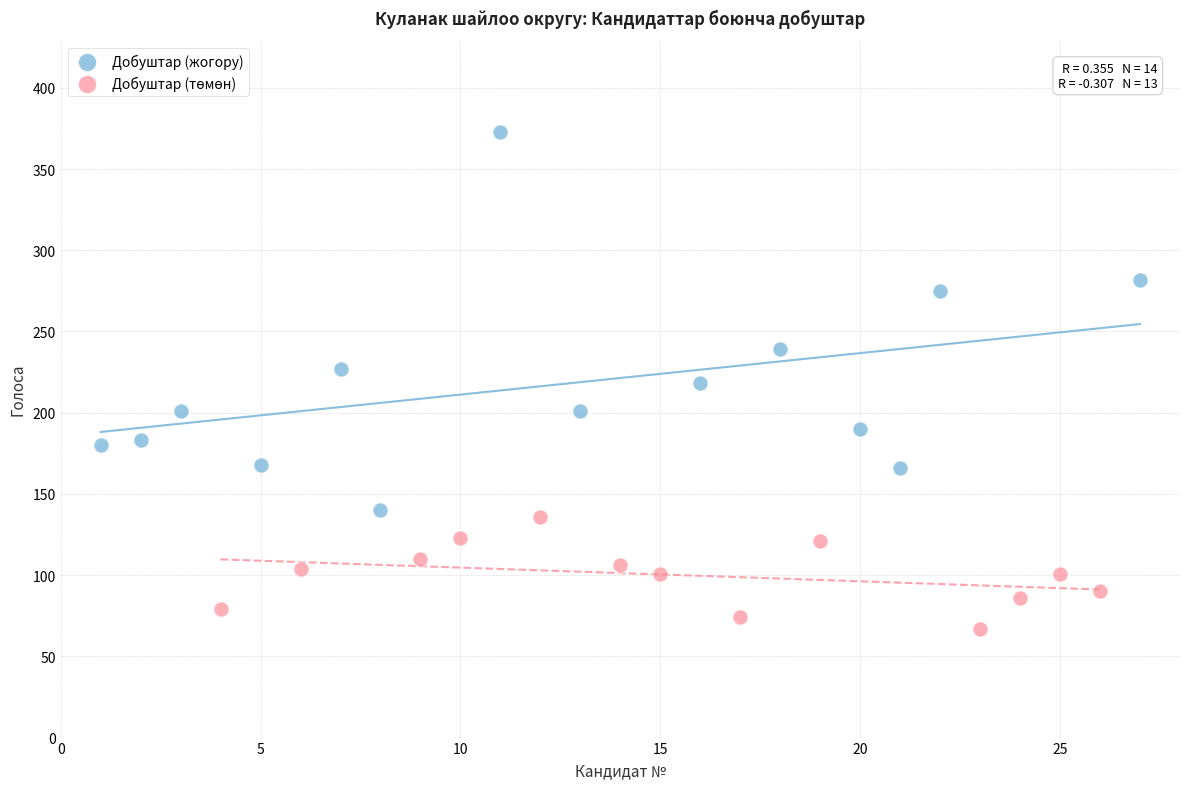

Which series contains the highest Y value?

Добуштар (жогору)